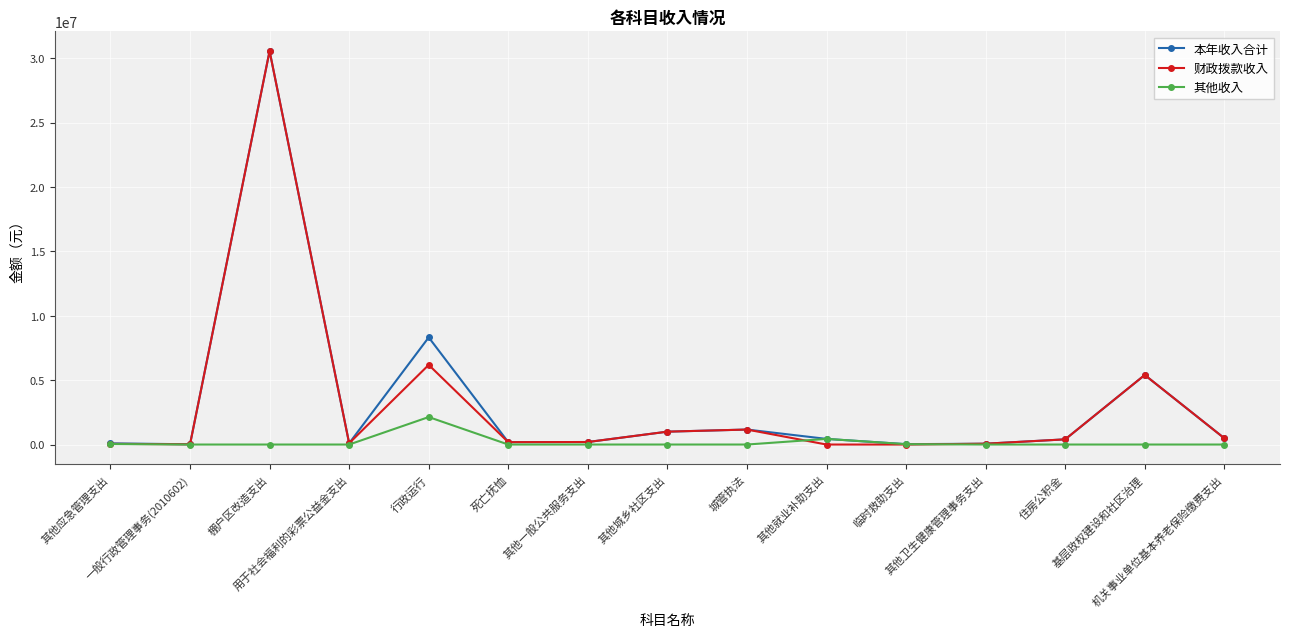

At which label does 财政拨款收入 reach its peak?

棚户区改造支出